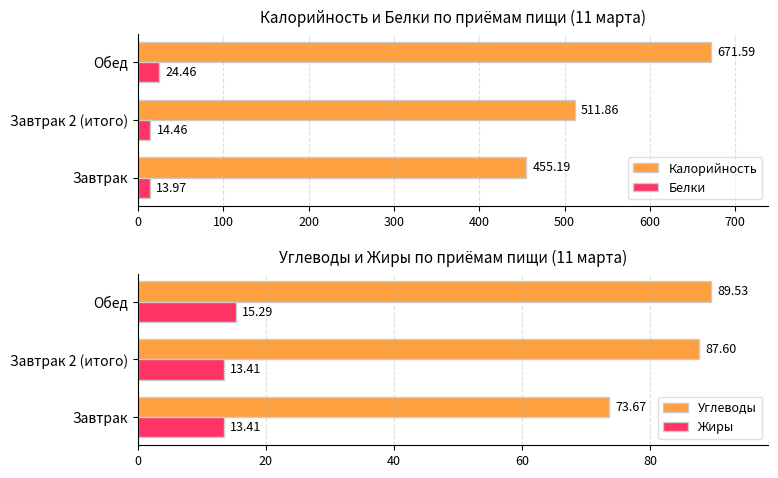

What are all the series names shown in the legend?

Калорийность, Белки, Углеводы, Жиры